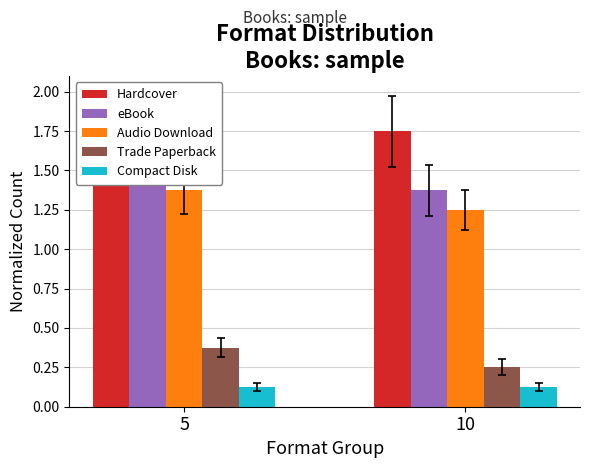

At which category is the sum across all series the highest?

5